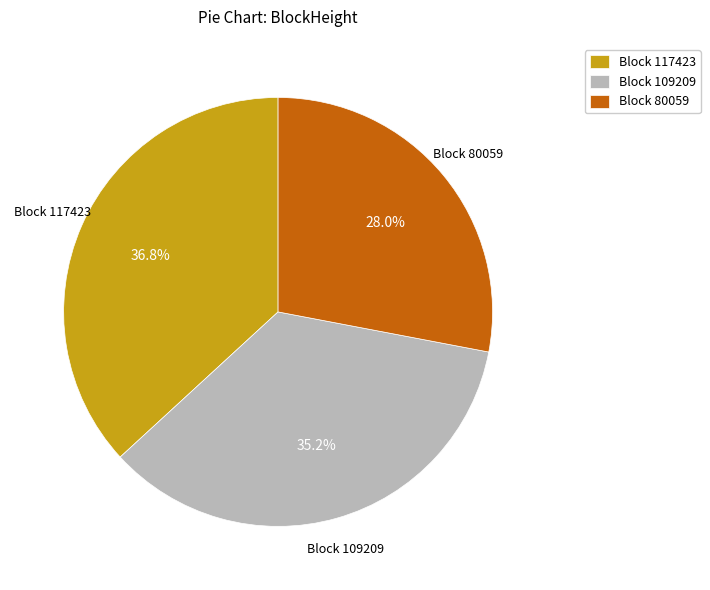

How many slices are in this pie chart?

3